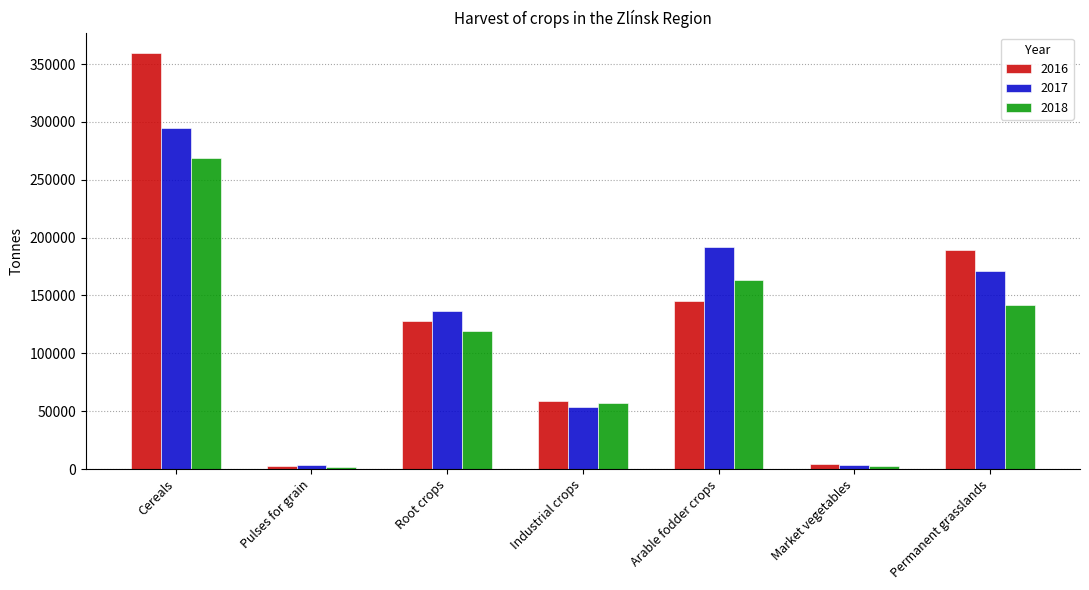

The 2016 series shows 4307.3 at Market vegetables. True or false?

True